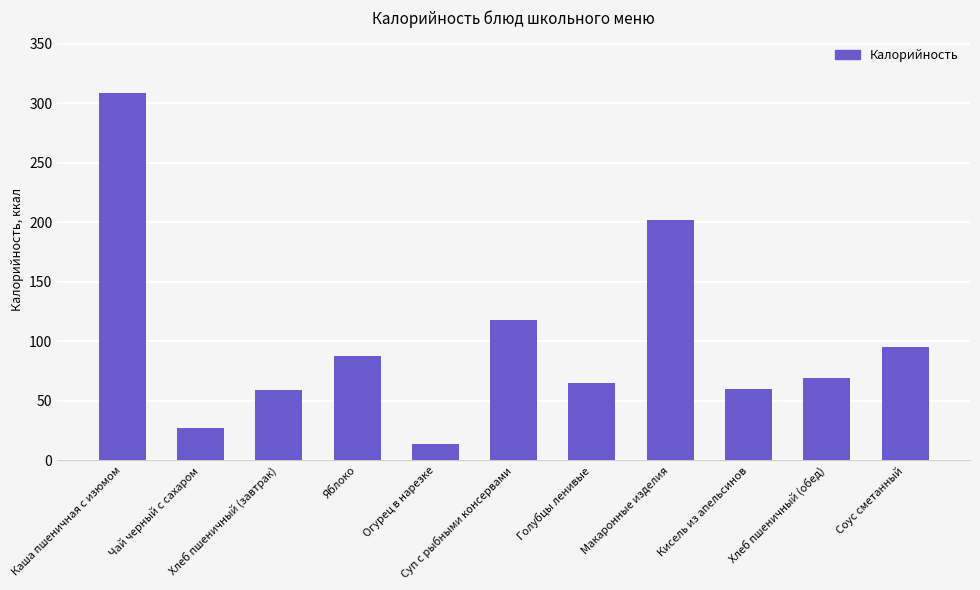

What is the change in value from Яблоко to Суп с рыбными консервами?

+30